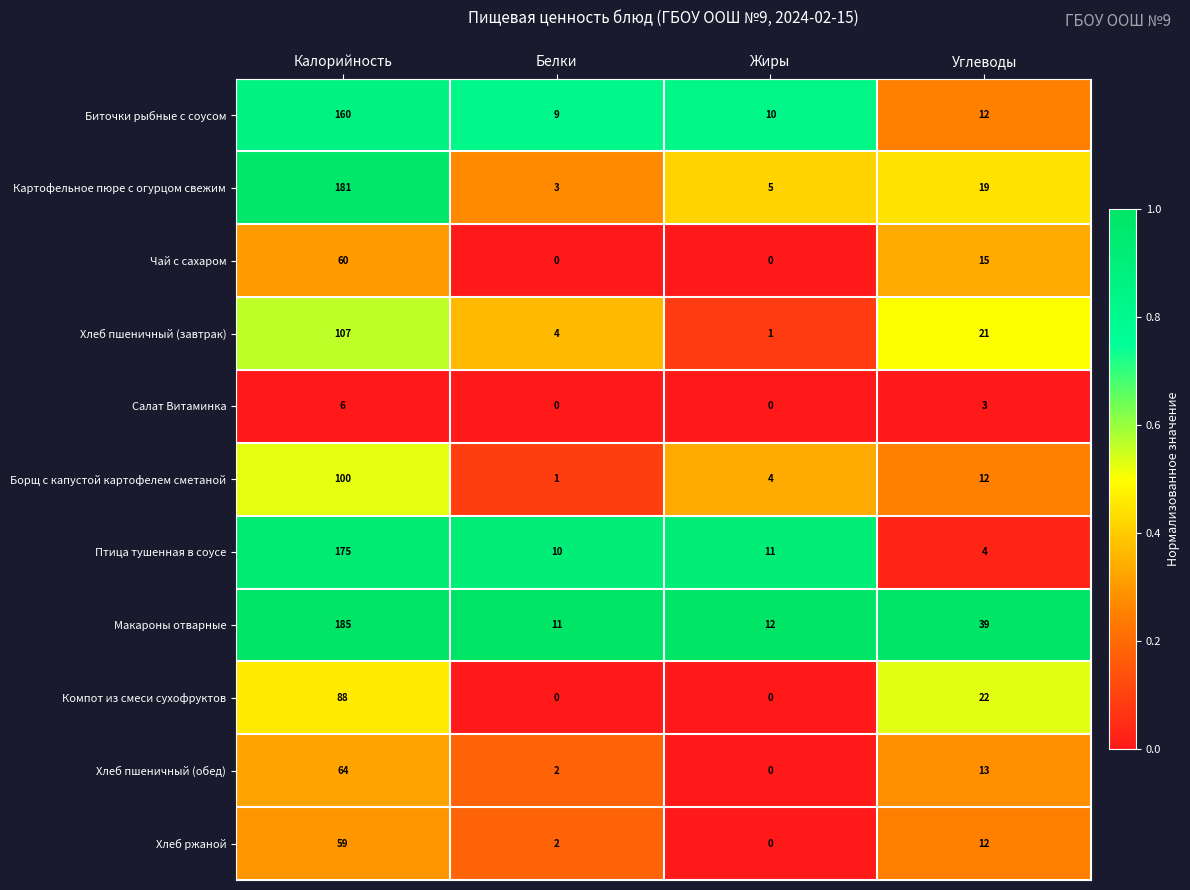

What is the difference between the highest and lowest values at Белки?

11